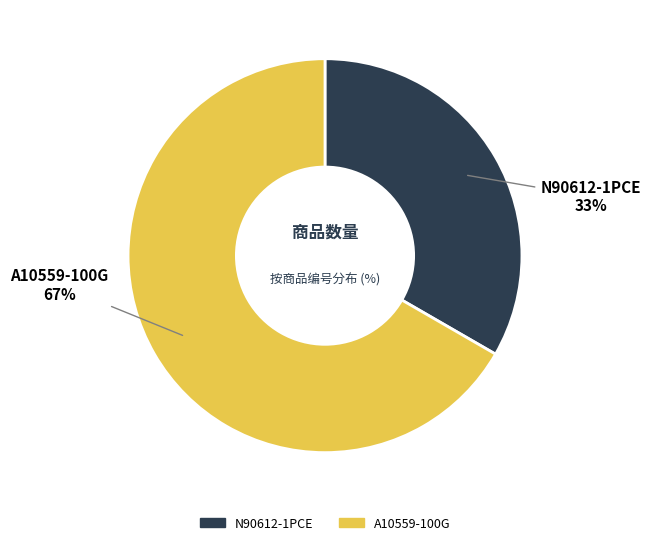

Is there a majority slice in this chart?

Yes